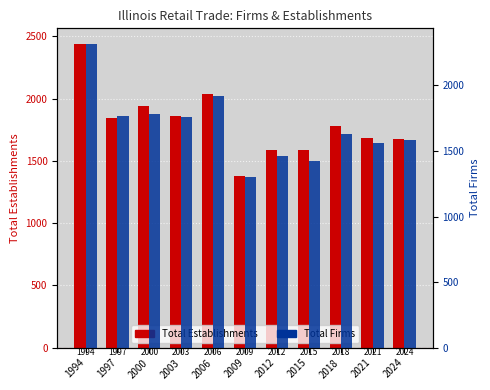

The Total Firms series shows 1388 at 1994. True or false?

False